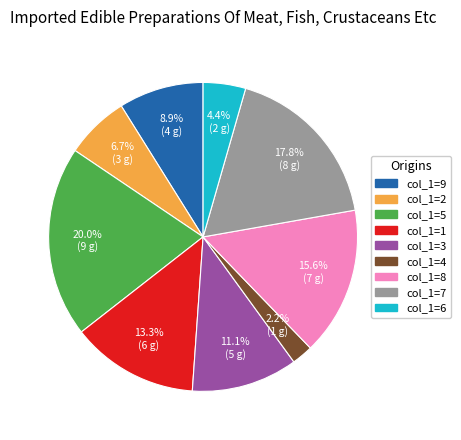

Does any single category account for the majority?

No